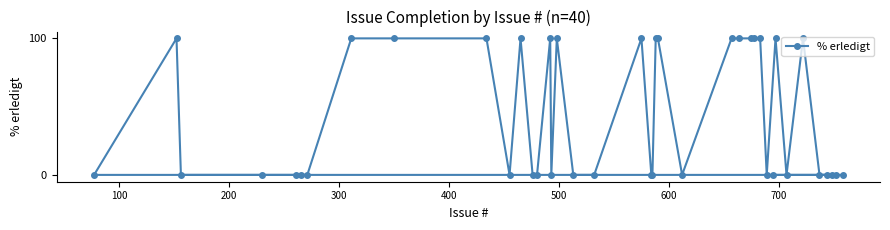

What is the maximum value shown in the chart?

100